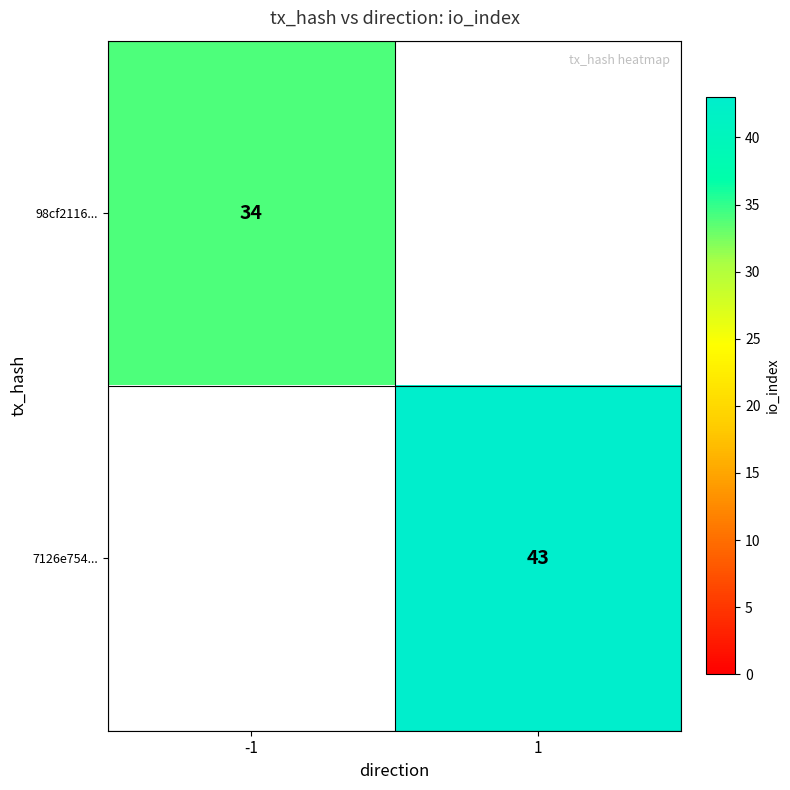

Is it true that 98cf2116... equals 34 at -1?

True